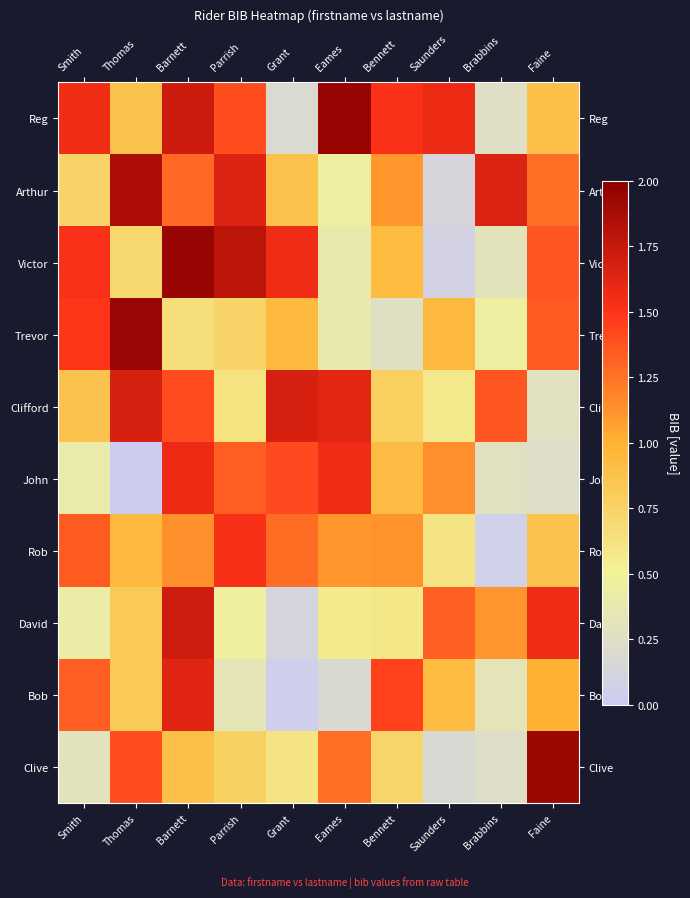

Reading left to right, what are all the values shown in this chart?

Reg: Smith=1.5	Thomas=0.9	Barnett=1.7	Parrish=1.4	Grant=0.2	Eames=2.0	Bennett=1.5	Saunders=1.6	Brabbins=0.3	Faine=0.9
Arthur: Smith=0.7	Thomas=1.9	Barnett=1.3	Parrish=1.6	Grant=0.9	Eames=0.5	Bennett=1.1	Saunders=0.1	Brabbins=1.7	Faine=1.3
Victor: Smith=1.5	Thomas=0.7	Barnett=1.9	Parrish=1.8	Grant=1.6	Eames=0.4	Bennett=0.9	Saunders=0.1	Brabbins=0.3	Faine=1.4
Trevor: Smith=1.5	Thomas=1.9	Barnett=0.7	Parrish=0.7	Grant=0.9	Eames=0.4	Bennett=0.3	Saunders=1.0	Brabbins=0.5	Faine=1.3
Clifford: Smith=0.9	Thomas=1.7	Barnett=1.4	Parrish=0.6	Grant=1.7	Eames=1.6	Bennett=0.8	Saunders=0.6	Brabbins=1.4	Faine=0.3
John: Smith=0.4	Thomas=0.0	Barnett=1.6	Parrish=1.3	Grant=1.4	Eames=1.6	Bennett=0.9	Saunders=1.1	Brabbins=0.3	Faine=0.2
Rob: Smith=1.3	Thomas=0.9	Barnett=1.1	Parrish=1.5	Grant=1.3	Eames=1.1	Bennett=1.1	Saunders=0.6	Brabbins=0.1	Faine=0.9
David: Smith=0.4	Thomas=0.8	Barnett=1.7	Parrish=0.5	Grant=0.1	Eames=0.6	Bennett=0.6	Saunders=1.3	Brabbins=1.1	Faine=1.6
Bob: Smith=1.3	Thomas=0.8	Barnett=1.6	Parrish=0.3	Grant=0.0	Eames=0.2	Bennett=1.4	Saunders=0.9	Brabbins=0.3	Faine=1.0
Clive: Smith=0.3	Thomas=1.4	Barnett=0.9	Parrish=0.8	Grant=0.6	Eames=1.3	Bennett=0.7	Saunders=0.2	Brabbins=0.2	Faine=1.9